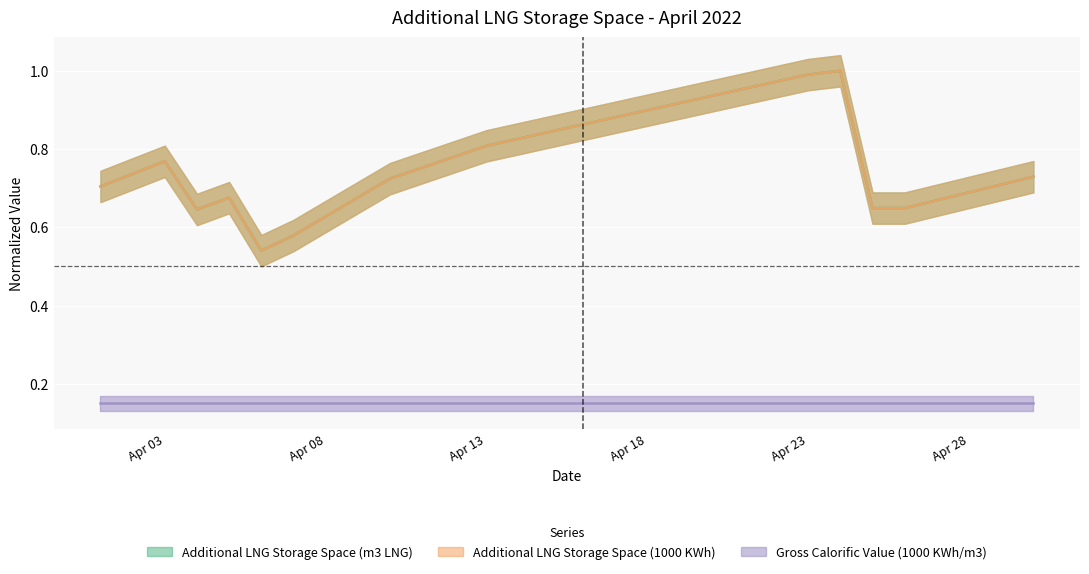

What is the value of the Additional LNG Storage Space (1000 KWh) point at the 14th from the left?

0.8